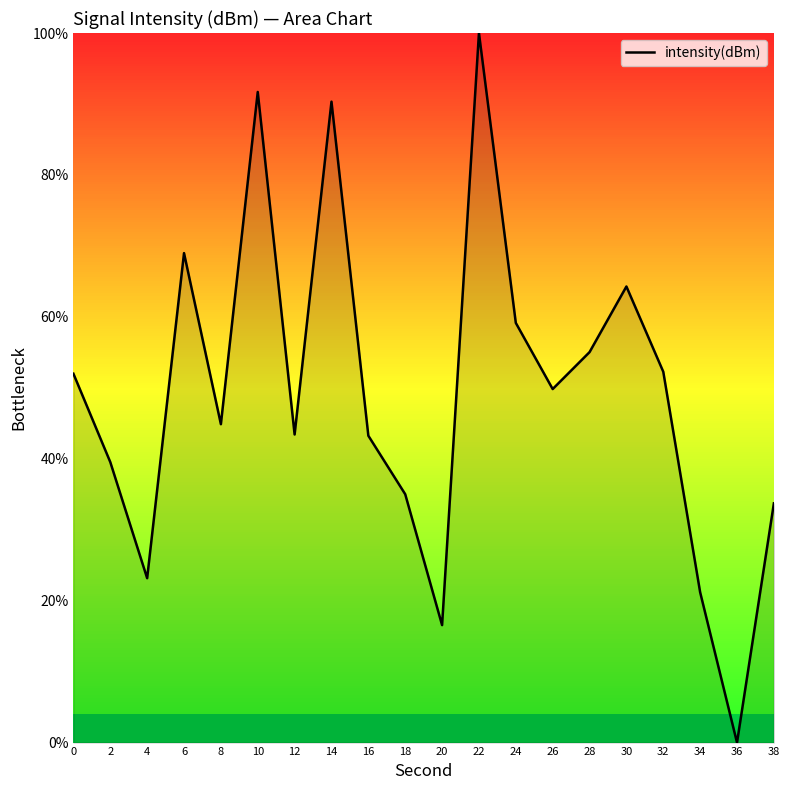

How many interior local valleys (lower than both neighbors) does the data have?

6